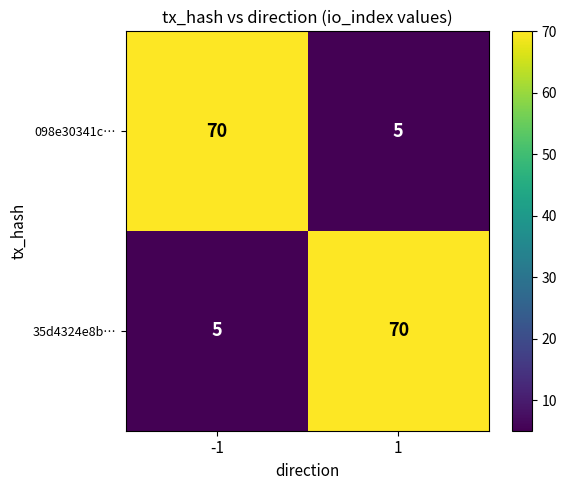

Reading left to right, transcribe all the data shown in this chart.

098e30341c…: 70	5
35d4324e8b…: 5	70